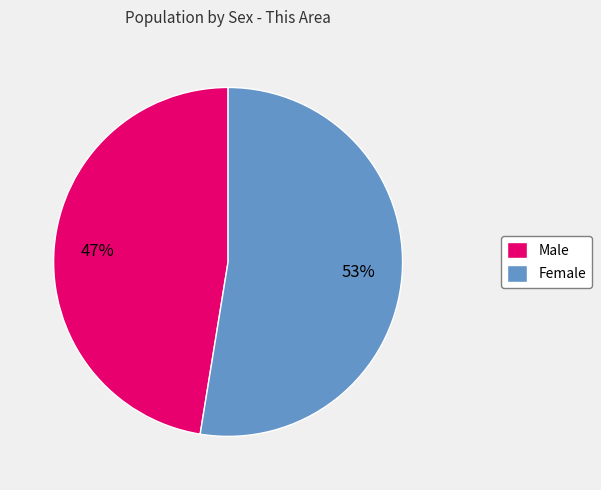

Which slice is the smallest?

Male